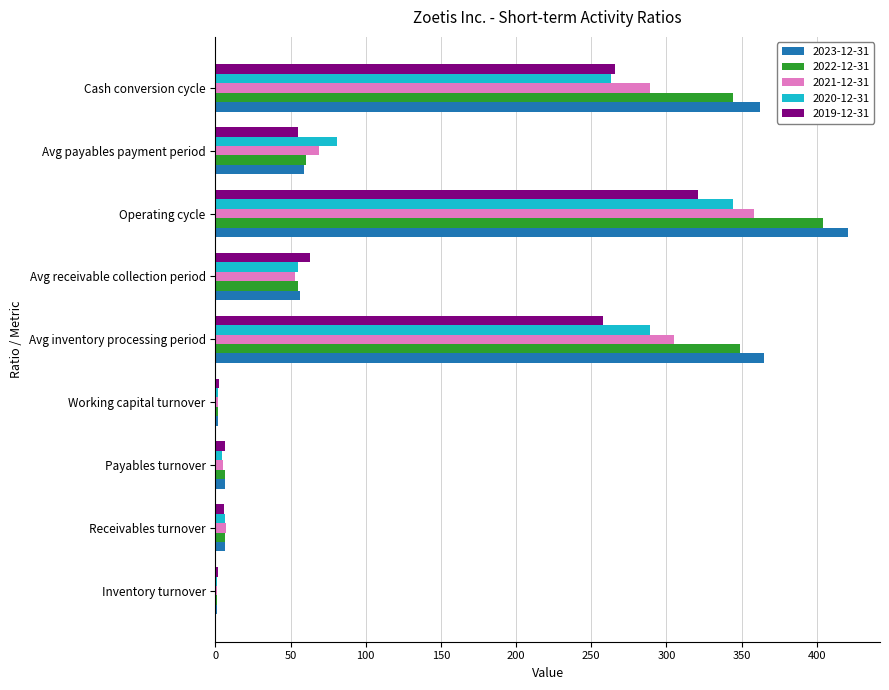

Is the value of 2023-12-31 at Payables turnover greater than the value of 2022-12-31 at Avg payables payment period?

No